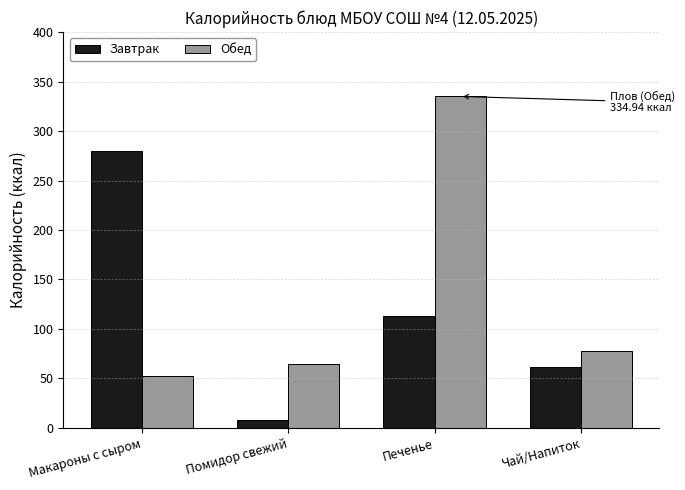

Does the chart contain any negative values?

No